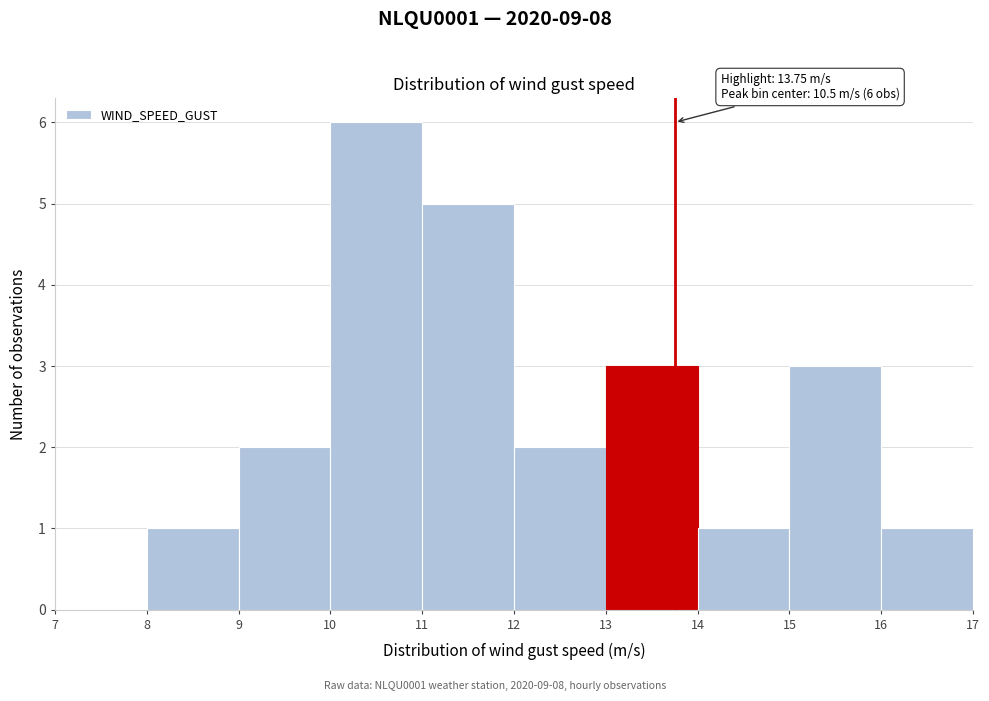

Over which range of the x-axis is the bar tallest?

10 to 11